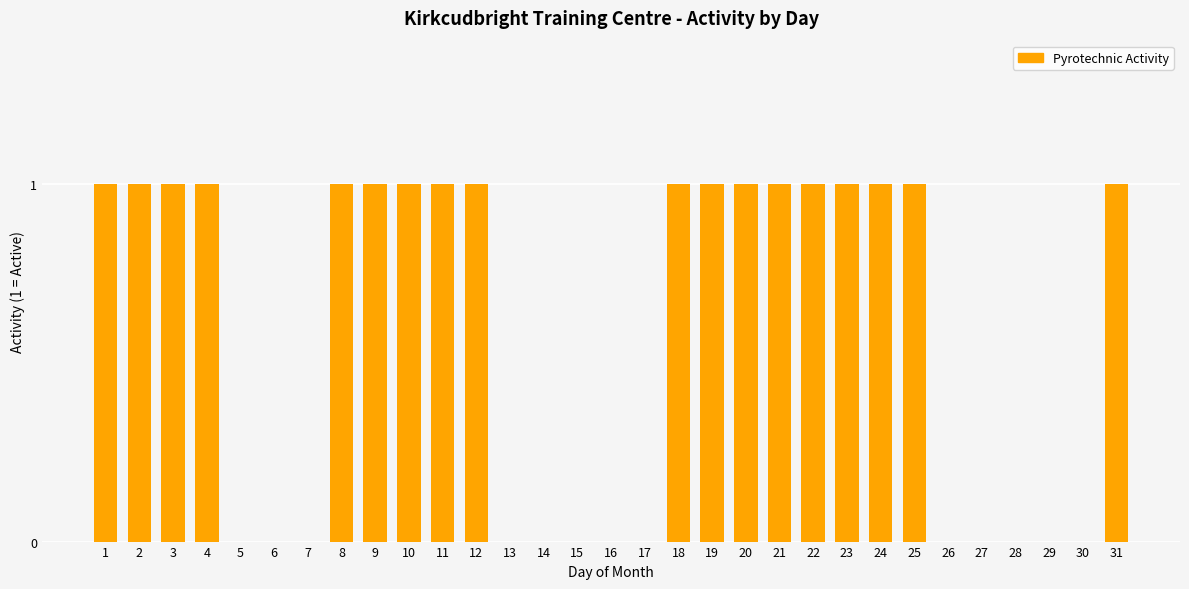

Reading right to left, list all the values displayed in this chart.

31=1	30=0	29=0	28=0	27=0	26=0	25=1	24=1	23=1	22=1	21=1	20=1	19=1	18=1	17=0	16=0	15=0	14=0	13=0	12=1	11=1	10=1	9=1	8=1	7=0	6=0	5=0	4=1	3=1	2=1	1=1